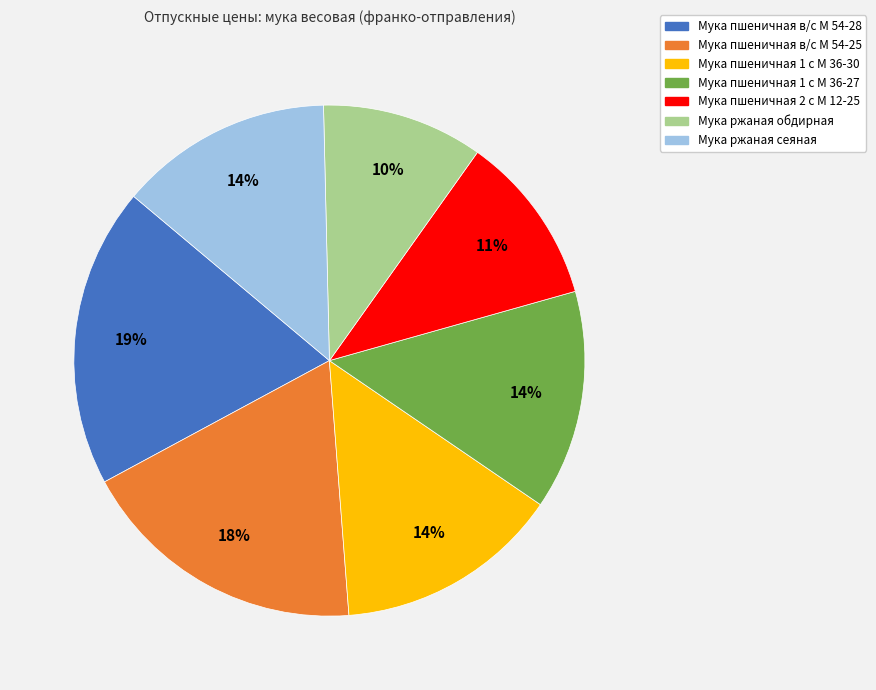

Which has a higher value, Мука пшеничная 1 с М 36-27 or Мука пшеничная в/с М 54-28?

Мука пшеничная в/с М 54-28